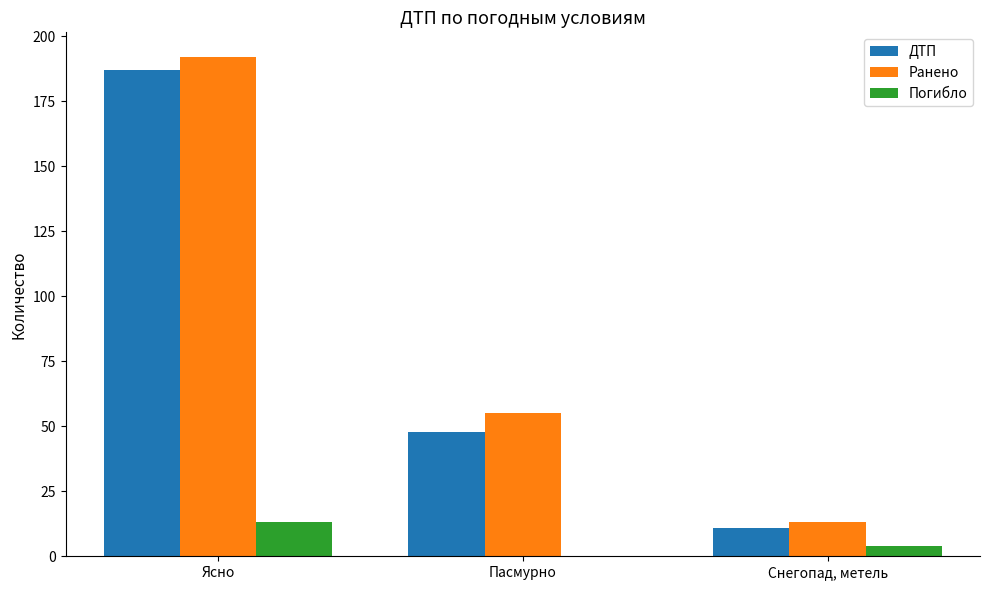

The value of Ранено at Пасмурно is 78. True or false?

False